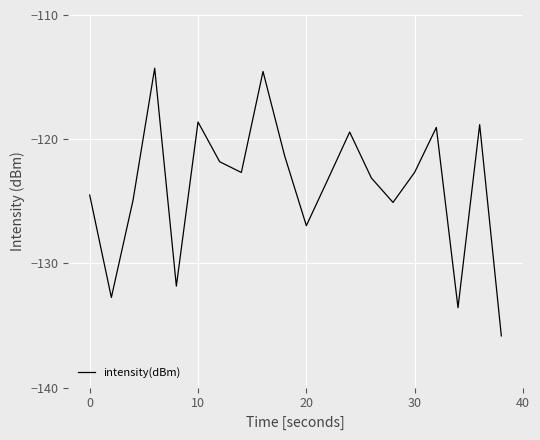

What is the difference between the maximum and minimum values?

21.6